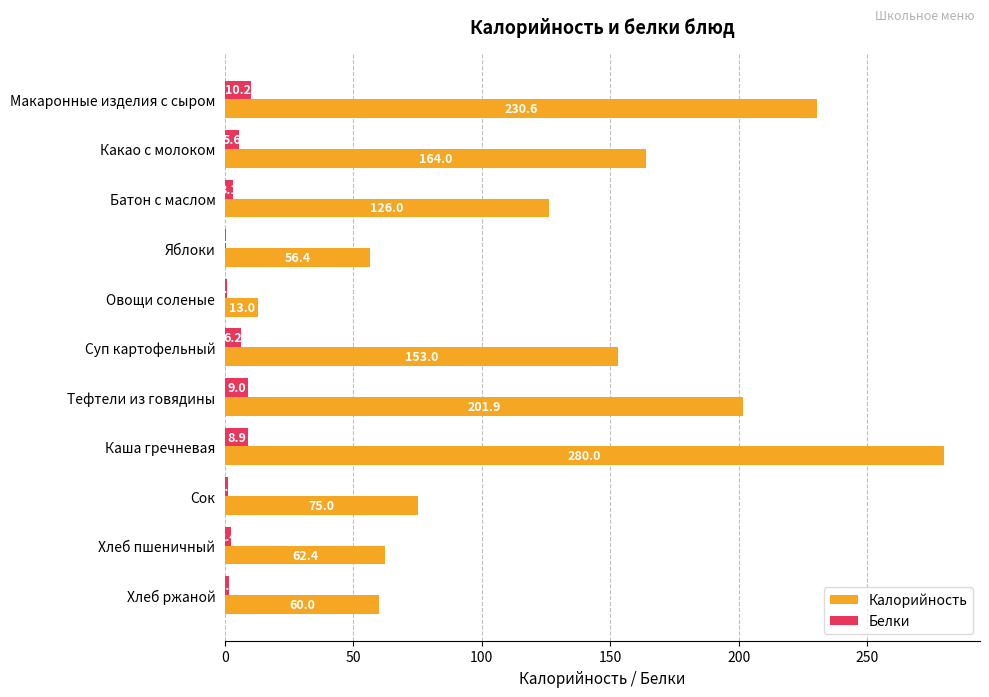

At which category is the sum across all series the highest?

Каша гречневая